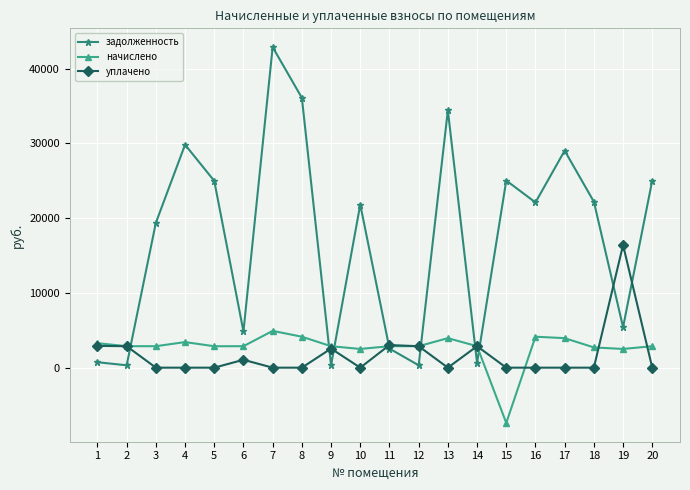

Is this an area chart (filled region under the line)?

No